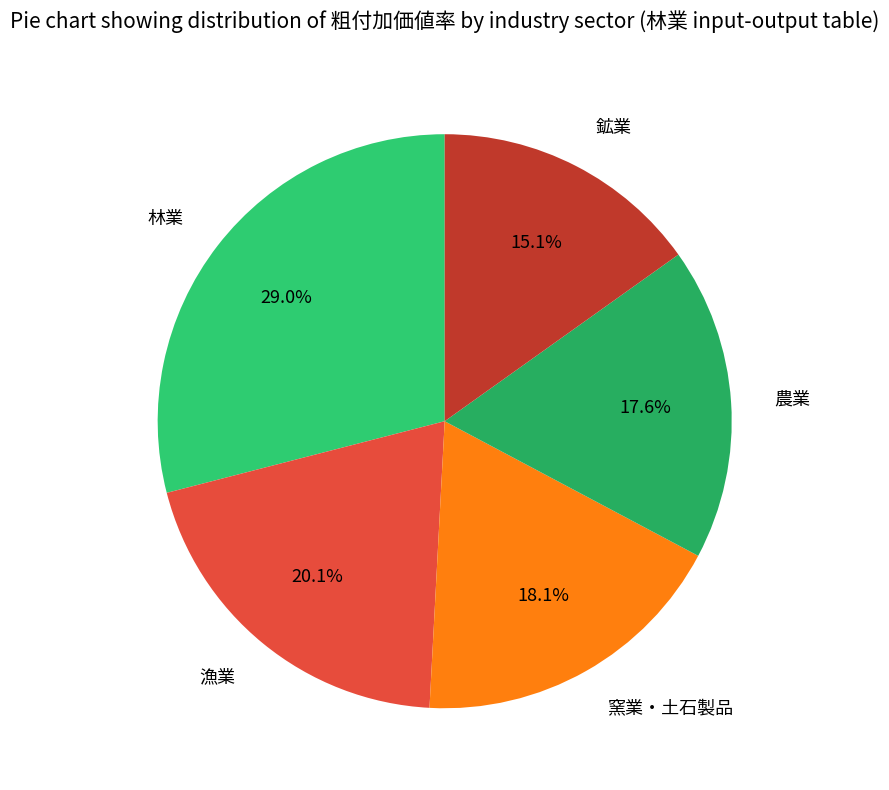

Is there any slice that represents more than half of the pie?

No